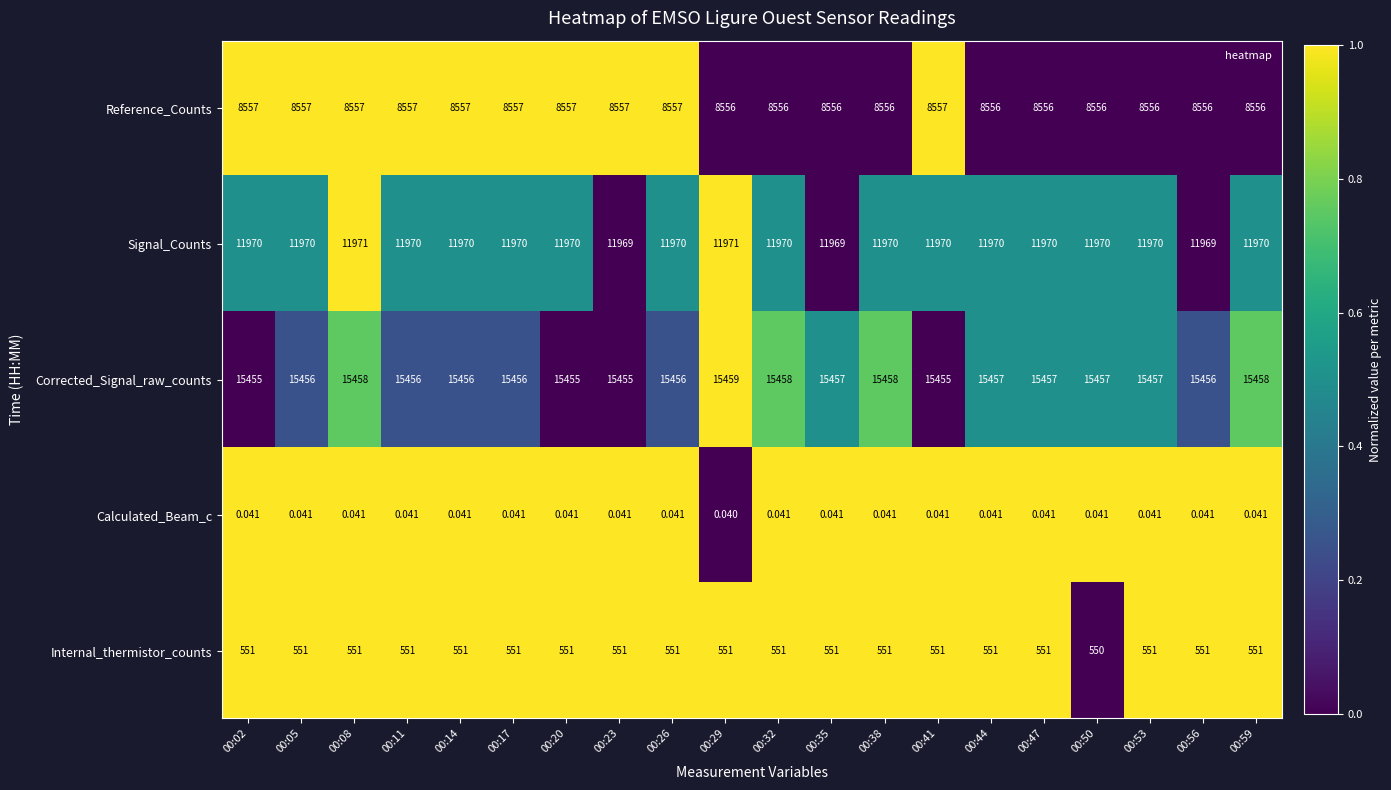

Which series changed the most between 00:20 and 00:35?

Corrected_Signal_raw_counts